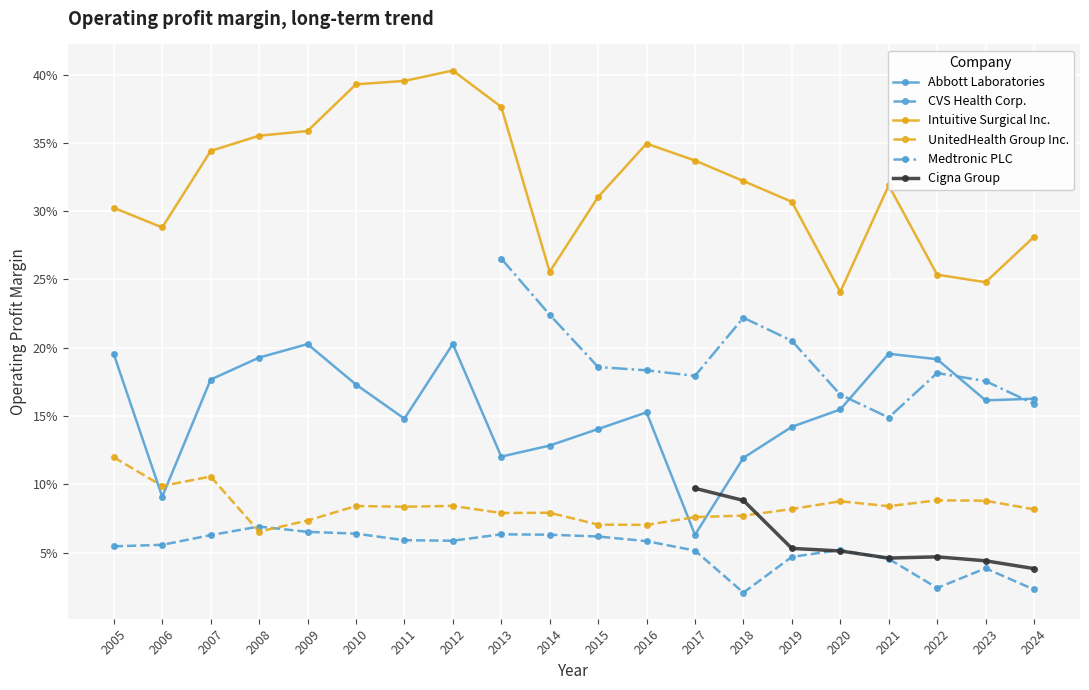

True or false: Intuitive Surgical Inc. and CVS Health Corp. cross at least once.

False